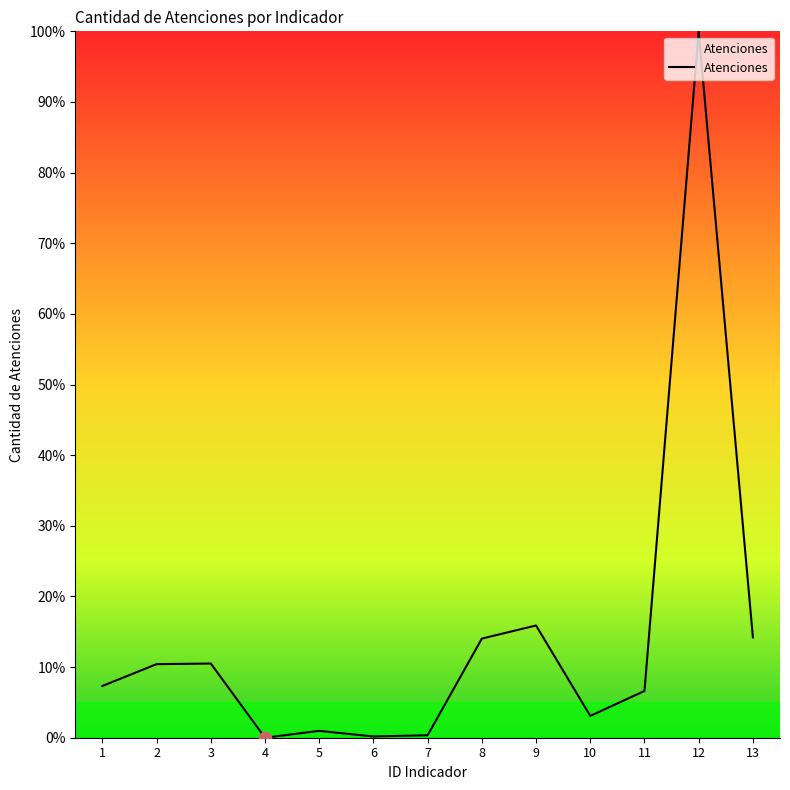

Between 6 and 8, which is larger?

8